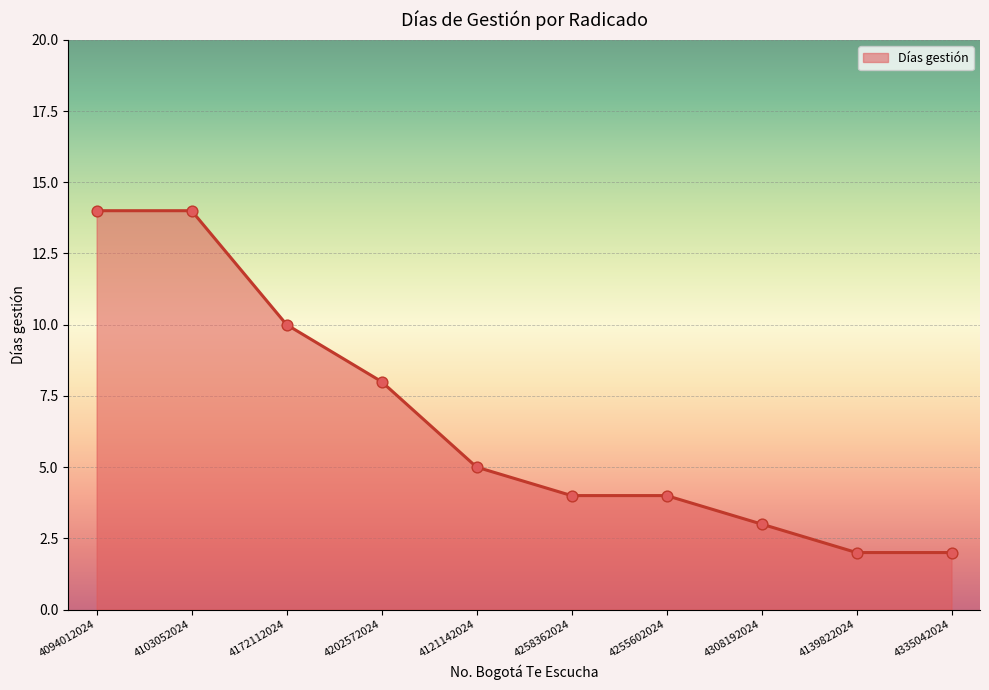

What is the change in value from 4202572024 to 4139822024?

-6